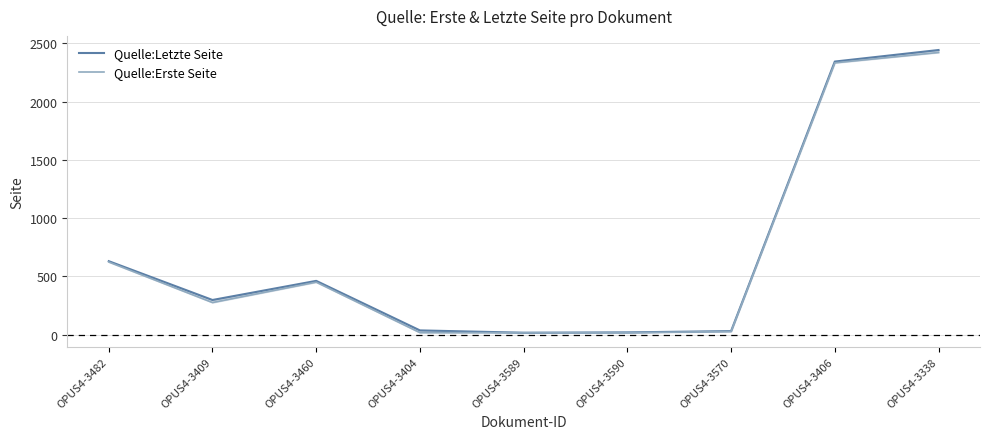

How many lines are shown in the chart?

2